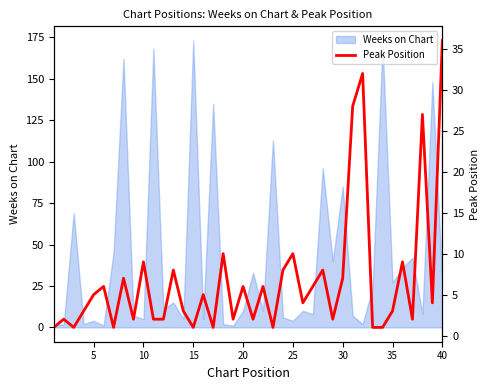

Where is Weeks on Chart nearest to the value 87?

30